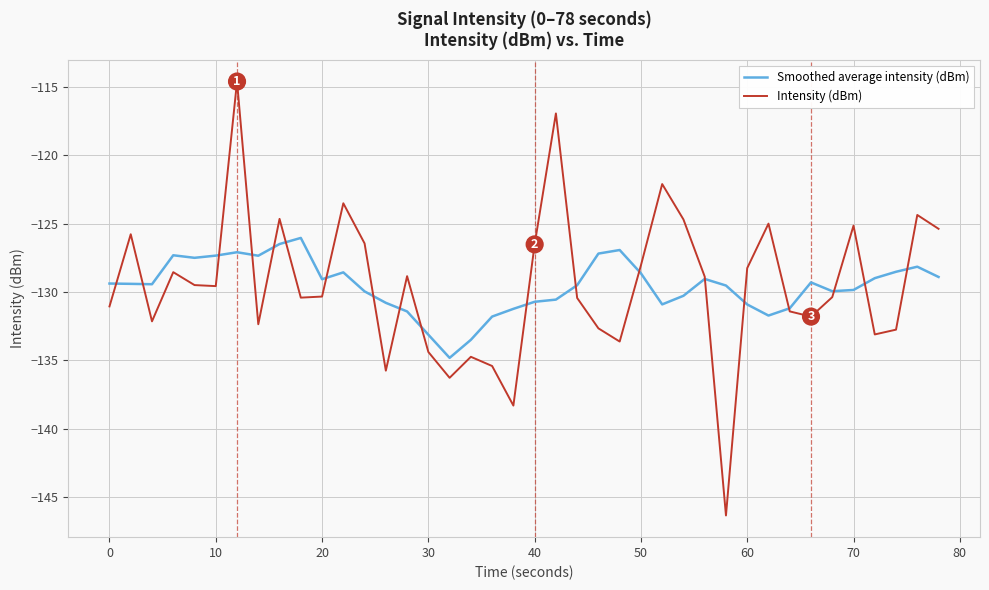

Which series has the widest spread of values?

Intensity (dBm)